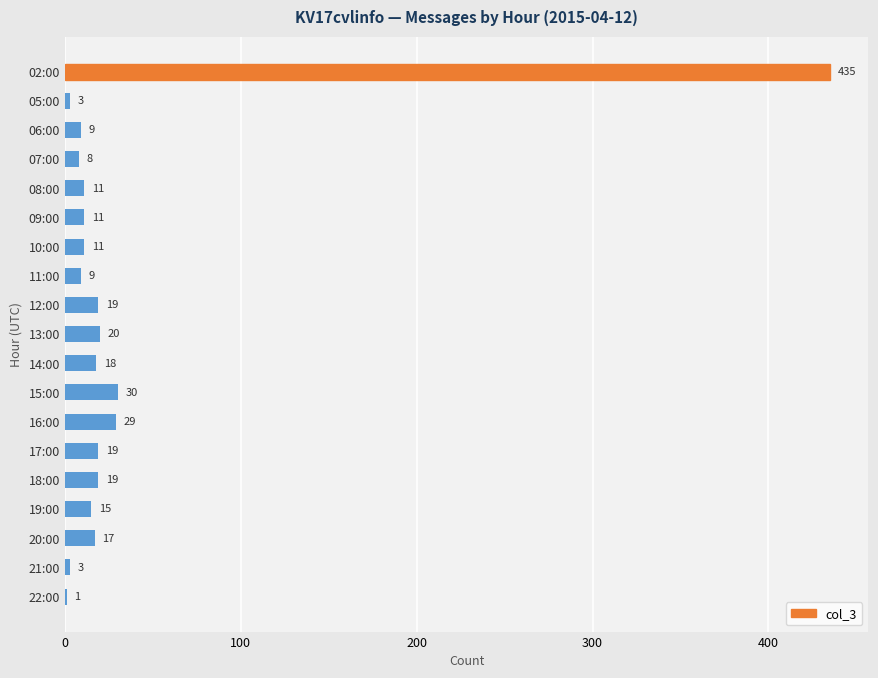

Which category has the highest value across all series?

02:00